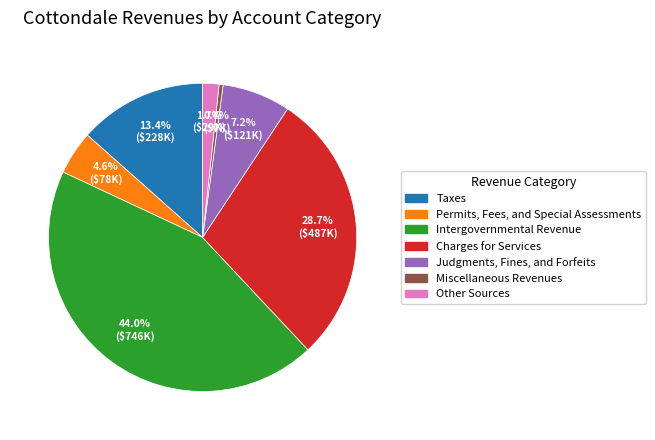

How many segments does this pie chart have?

7